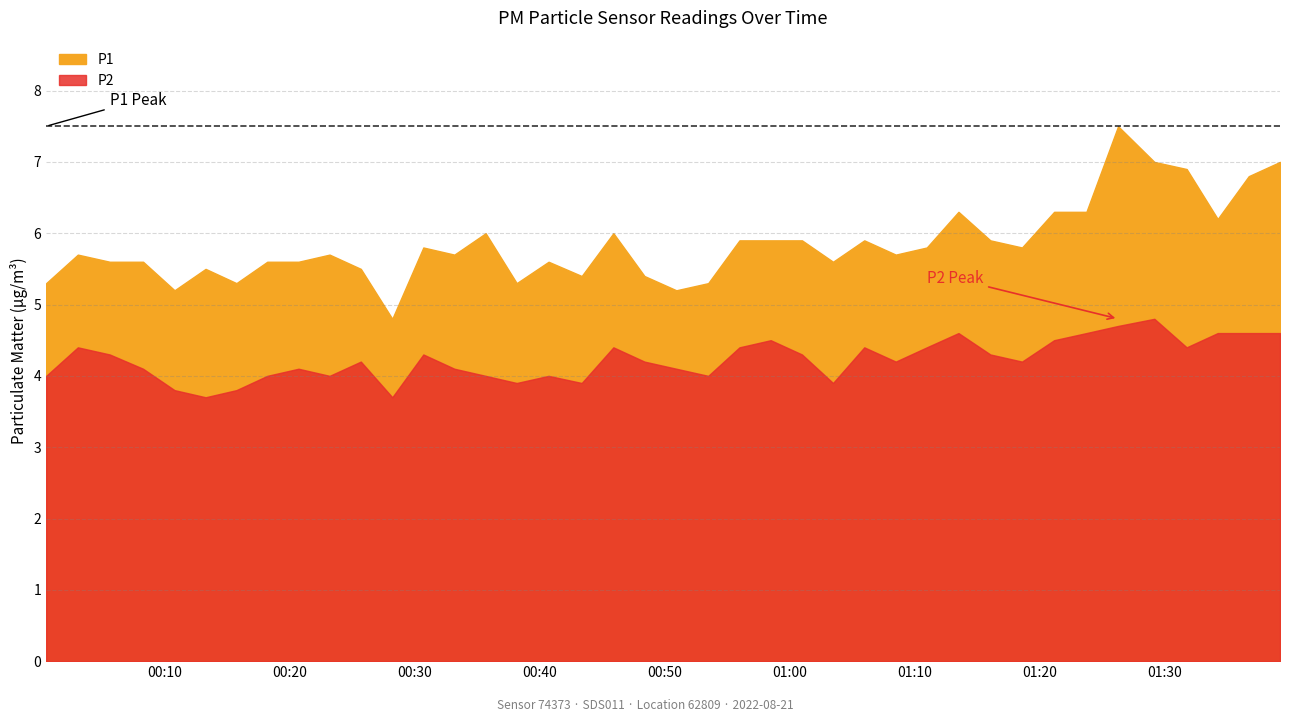

The value of P2 at 00:00 is 4.0. True or false?

True